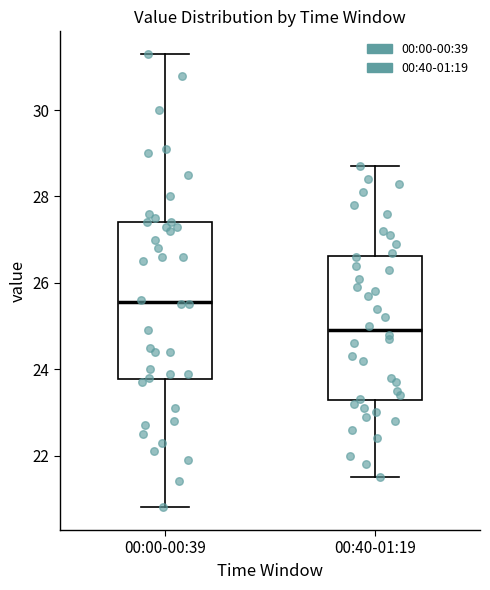

Reading left to right, read every box against the y-axis: the position of its median line, the range the box covers, and the ends of its whiskers. The values are not printed on the chart, so give them approximately, as read against the axis.

00:00-00:39: median 25.6, box 23.8 to 27.4, whiskers 20.8 to 31.4
00:40-01:19: median 25.0, box 23.2 to 26.6, whiskers 21.6 to 28.8